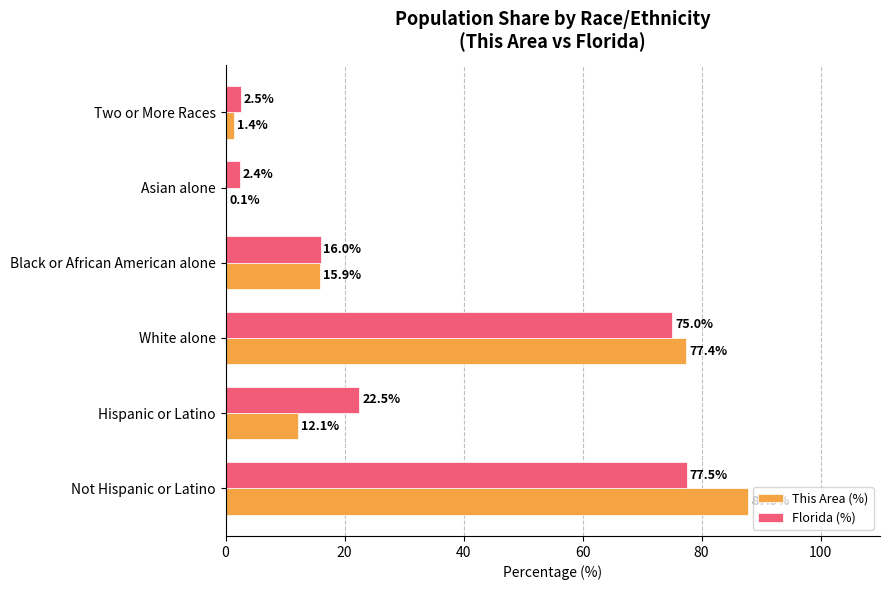

What is the total value across all series at Two or More Races?

3.9